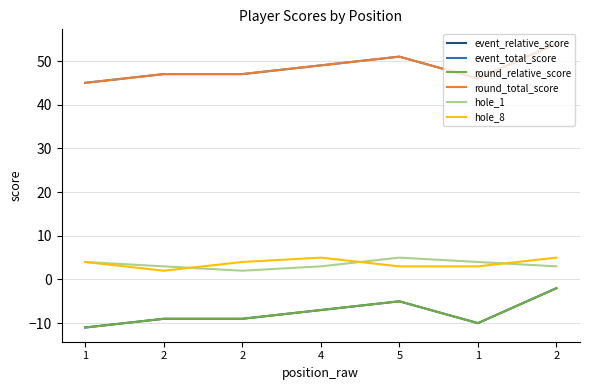

What is the total value across all series at 5?

100